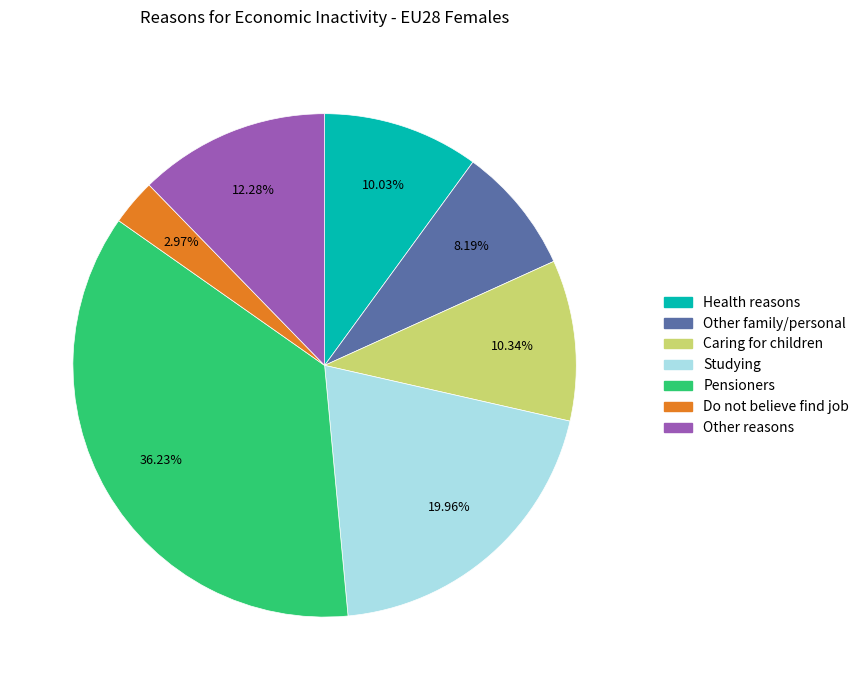

Is there a majority slice in this chart?

No